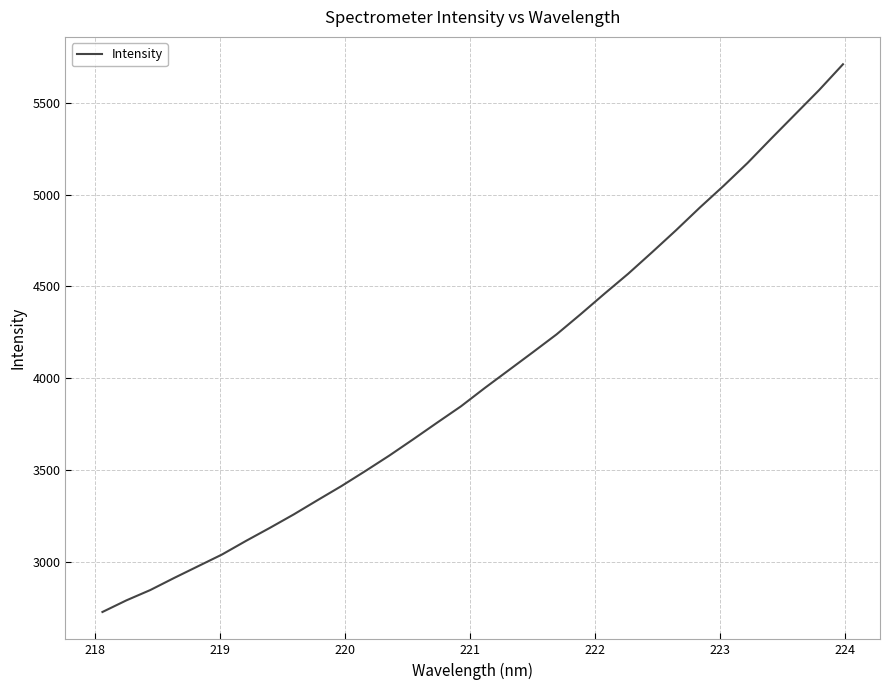

What is the smallest value displayed?

2728.9